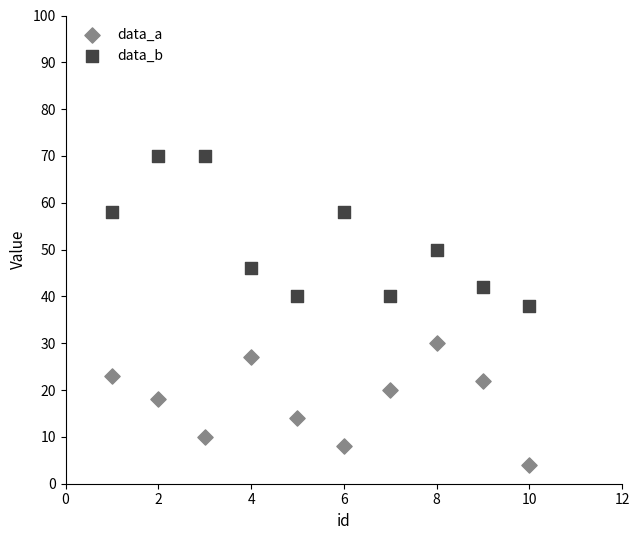

Which series has the largest Y range (max minus min)?

data_b